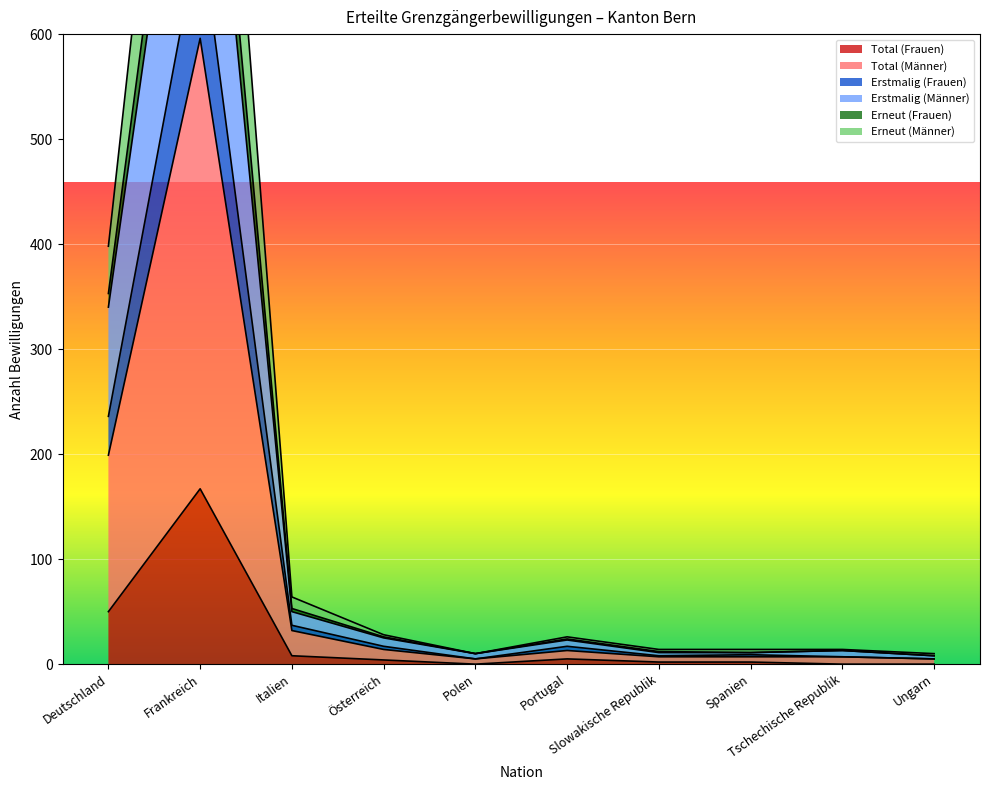

True or false: Erstmalig (Frauen) has more than 2 interior local peaks.

True